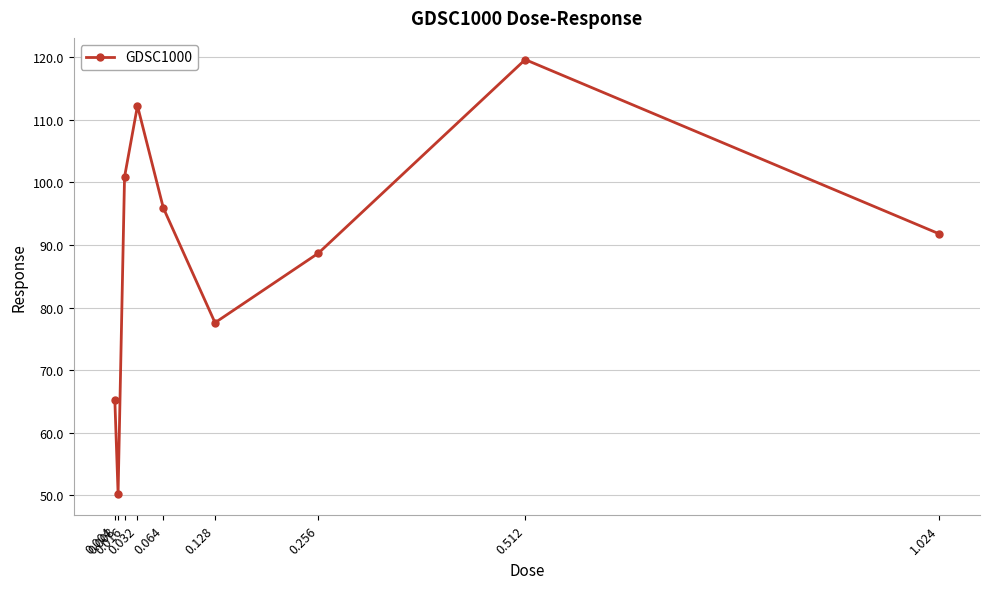

What is the difference between the second highest and minimum values?

62.0